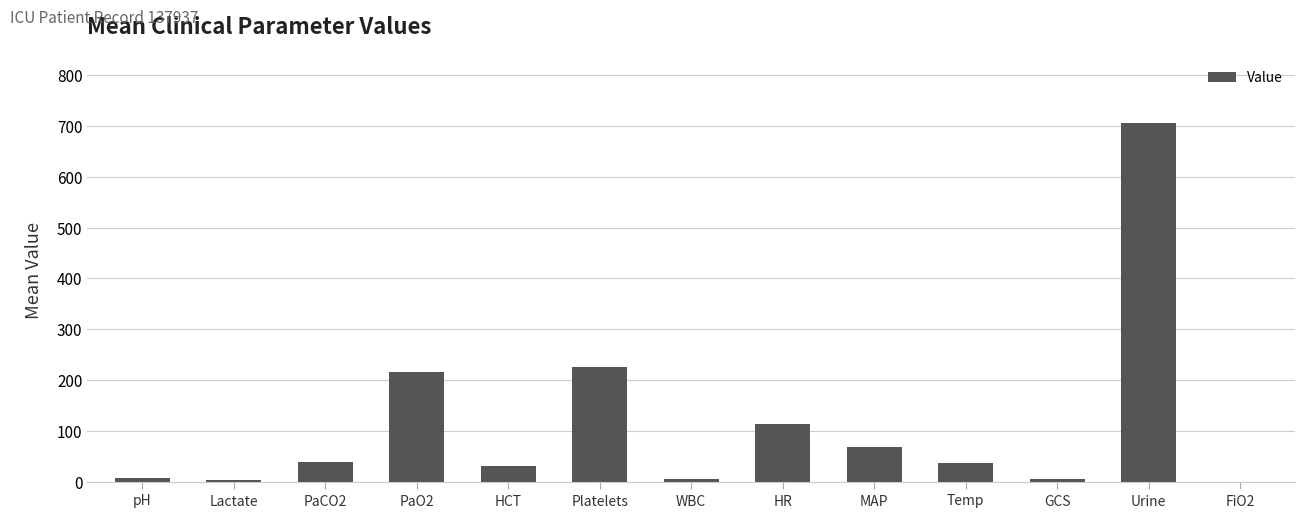

At which label does the data first exceed 37?

PaCO2